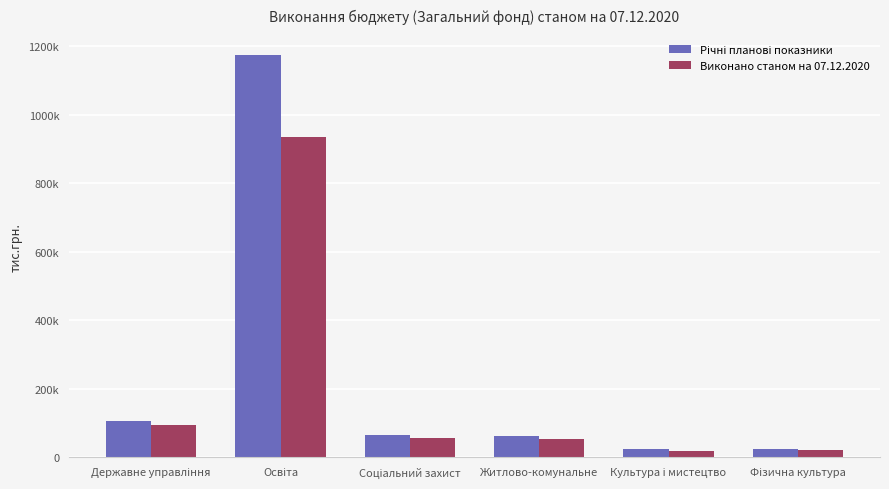

Reading left to right, what are all the values shown in this chart?

Річні планові показники: 106088.6	1173347.9	64908.5	62703.6	25386.3	24018.9
Виконано станом на 07.12.2020: 93297.0	933705.9	55701.5	53034.0	18436.7	20172.9